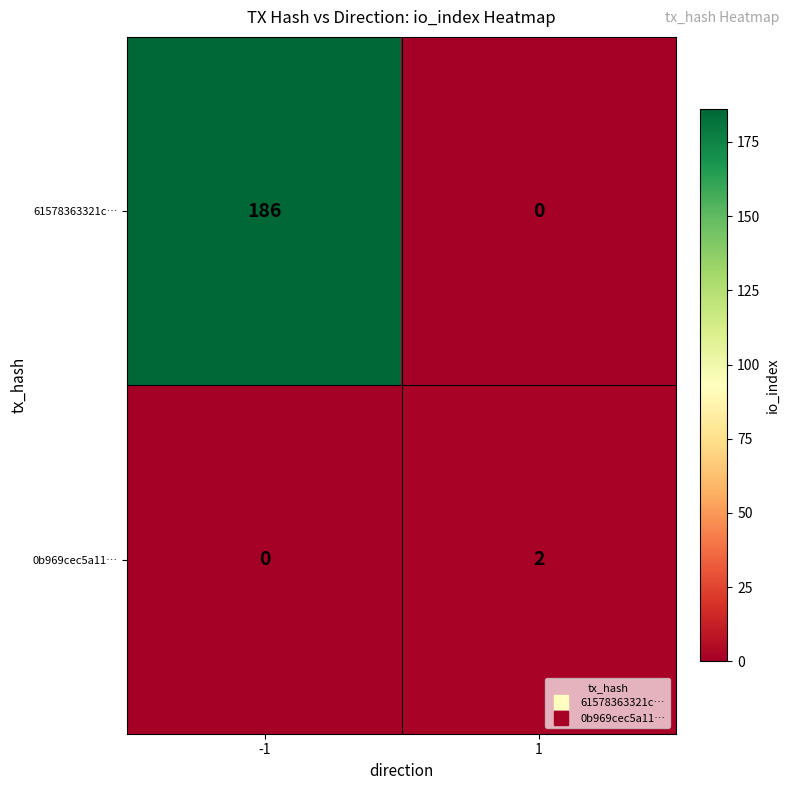

What is the greatest value displayed?

186